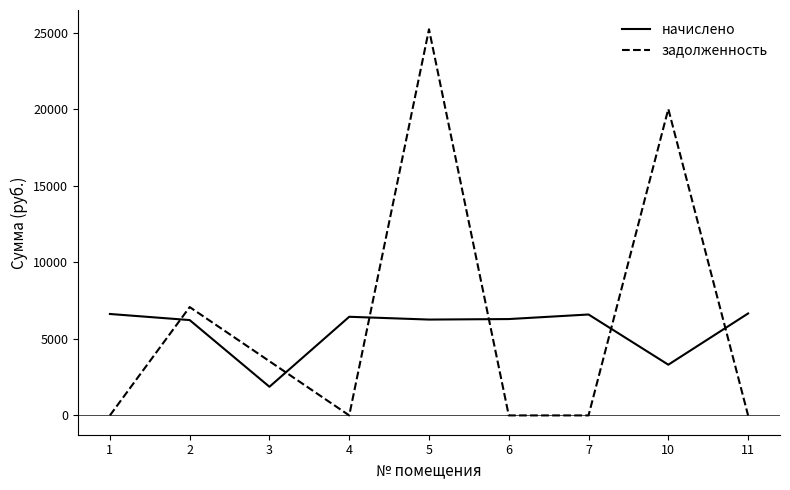

What is the maximum value for задолженность?

25215.1